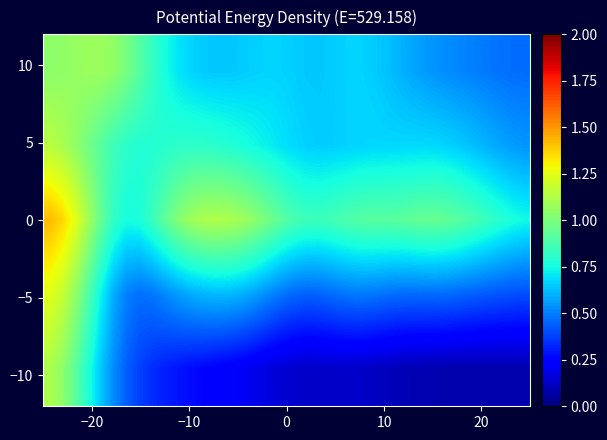

At how many categories does at least one series exceed 0?

38